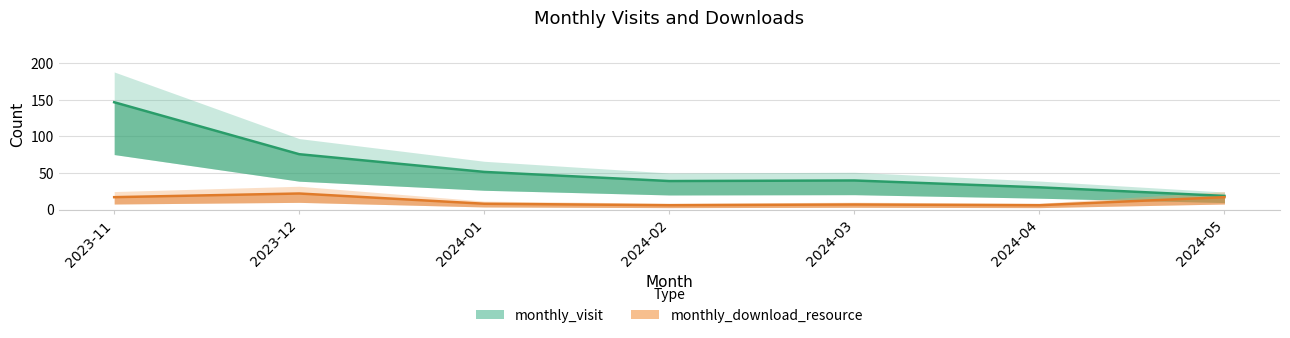

In monthly_download_resource, how many points are lower than both neighbors (excluding endpoints)?

2